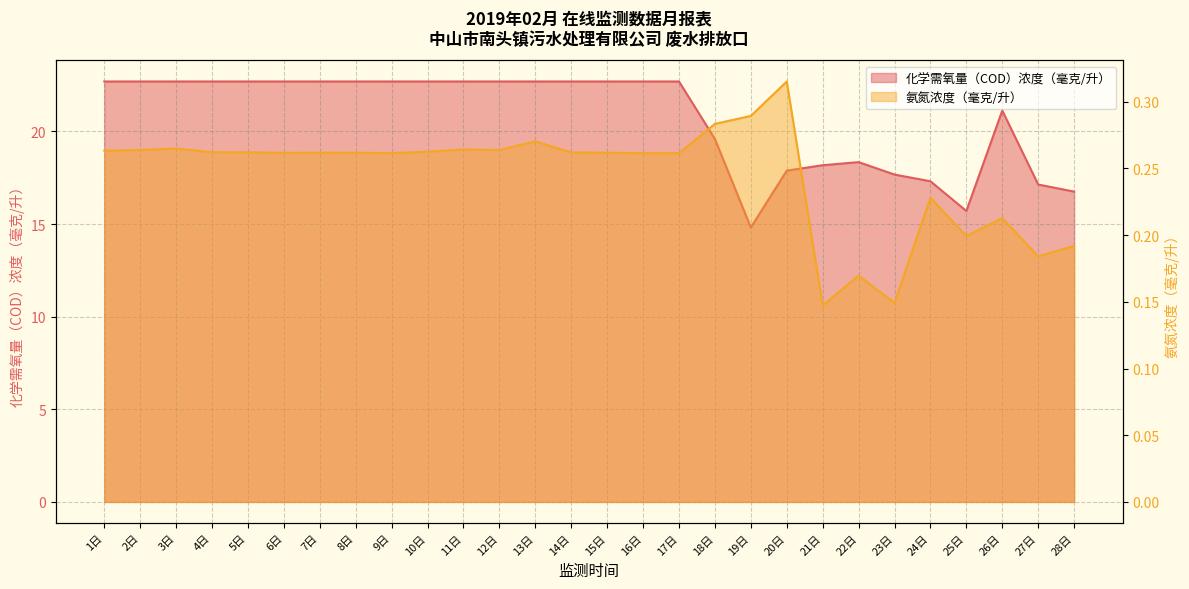

List the series in order of their peak value, lowest first.

氨氮浓度（毫克/升）, 化学需氧量（COD）浓度（毫克/升）